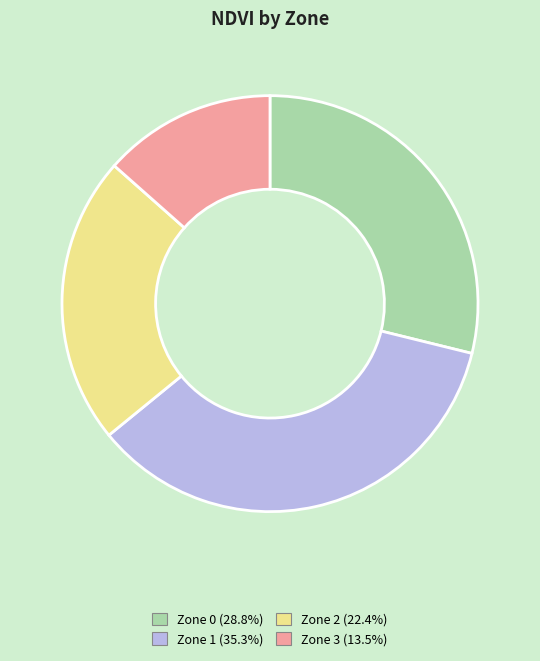

True or false: Zone 2 accounts for 30% of the total.

False